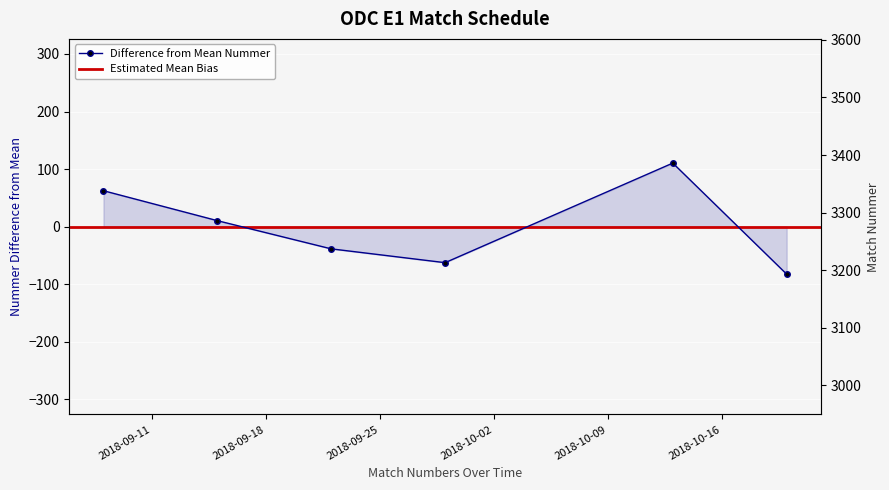

Is it true that the value at 2018-09-08 is 107.2?

False